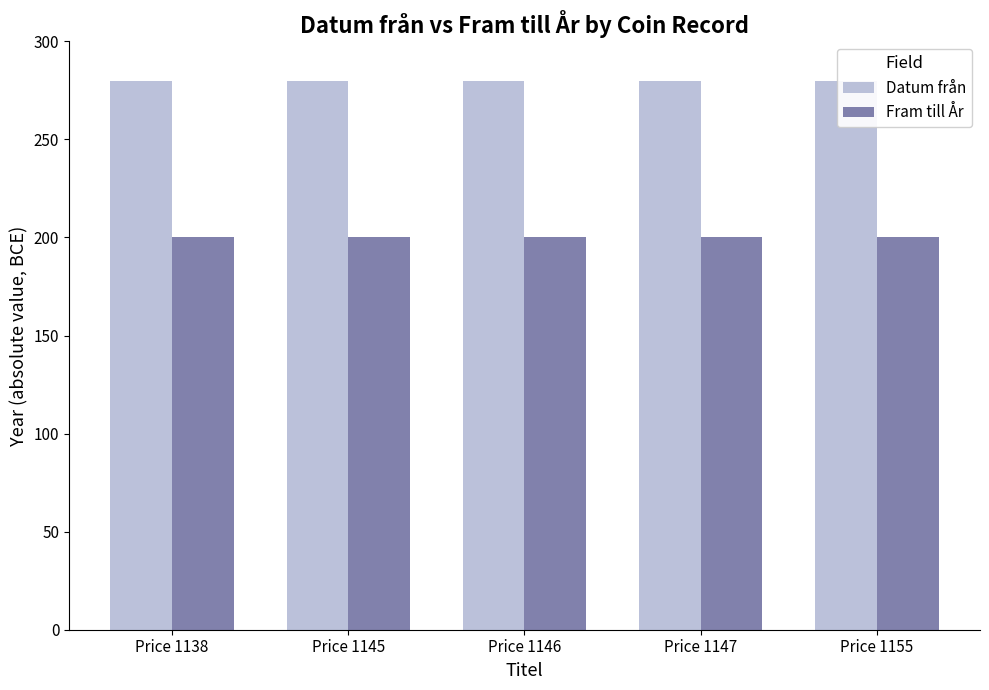

The value of Datum från at Price 1146 is 280. True or false?

True